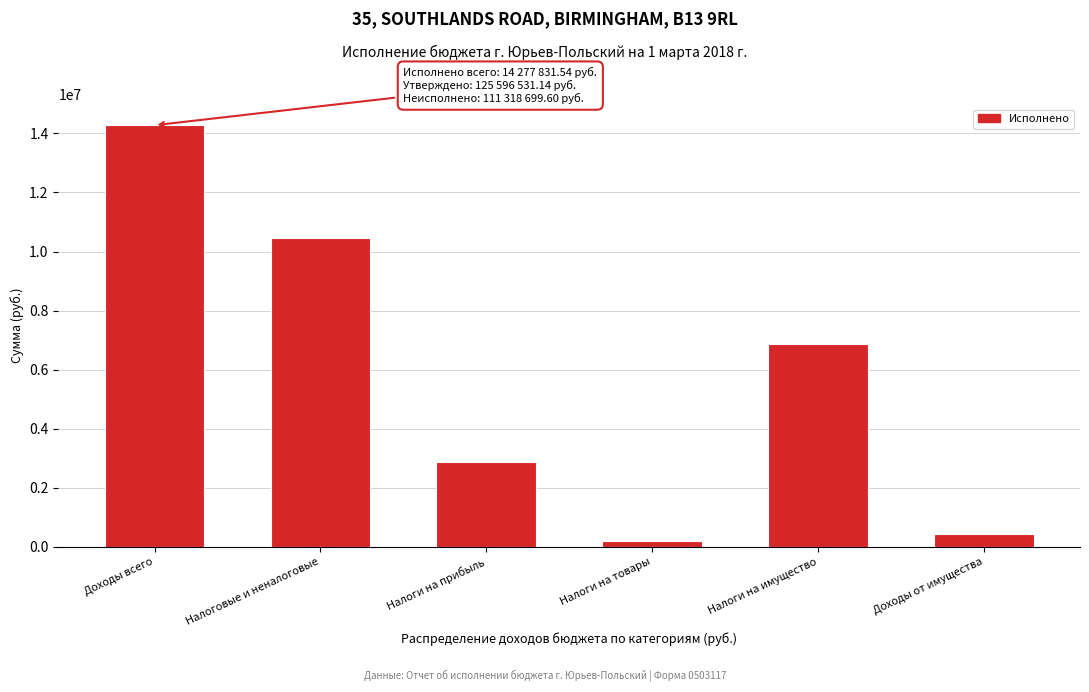

Reading right to left, what are all the values shown in this chart?

414917.8	6866410.2	202275.4	2876167.9	10450831.5	14277831.5